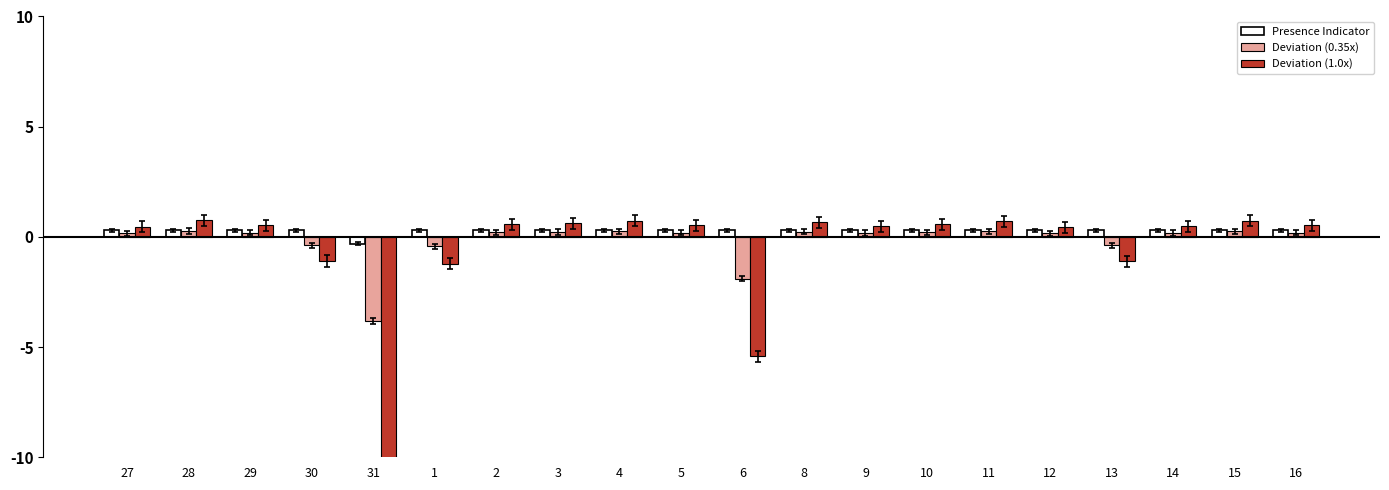

What are all the series names shown in the legend?

Presence Indicator, Deviation (0.35x), Deviation (1.0x)